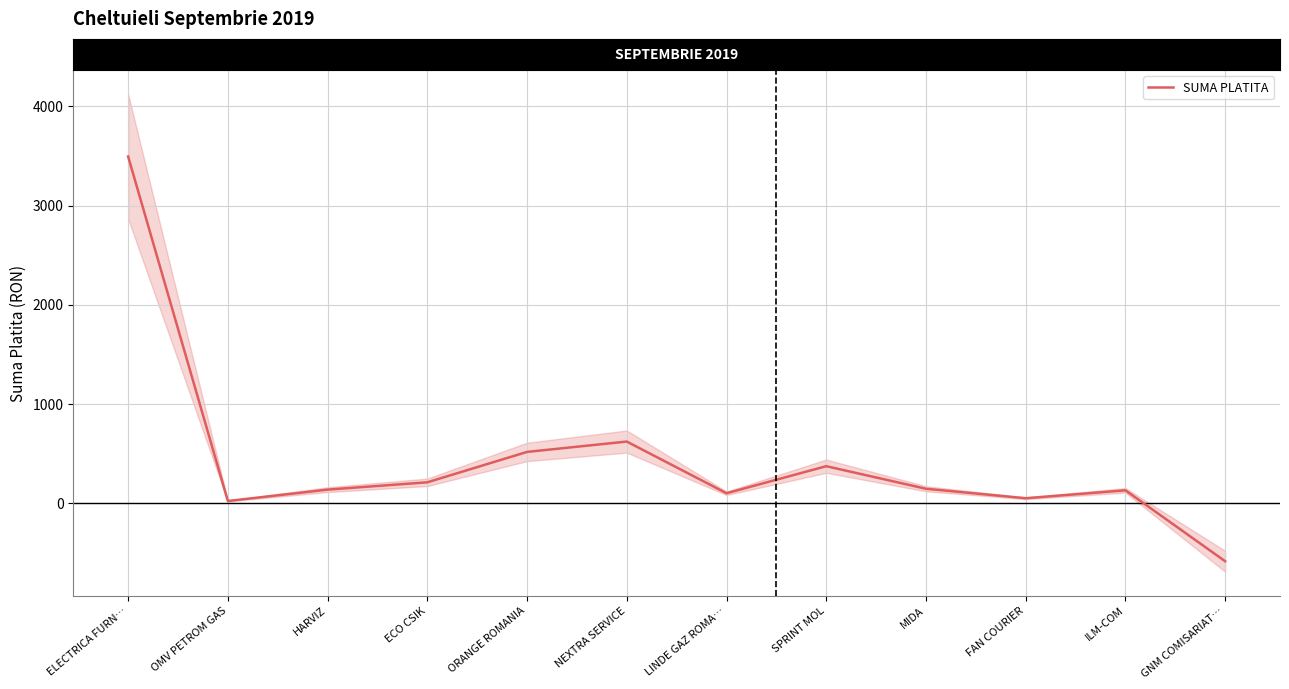

Which category has the lowest value across all series?

GNM COMISARIAT…